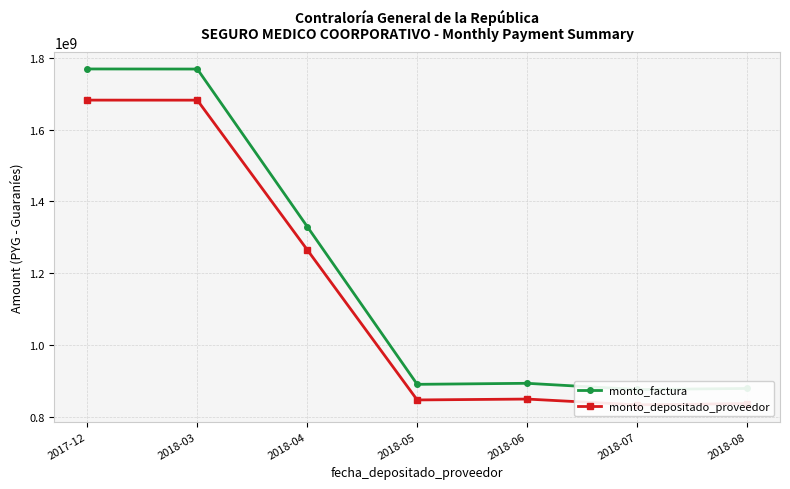

At which category does the chart reach its minimum across all series?

2018-07